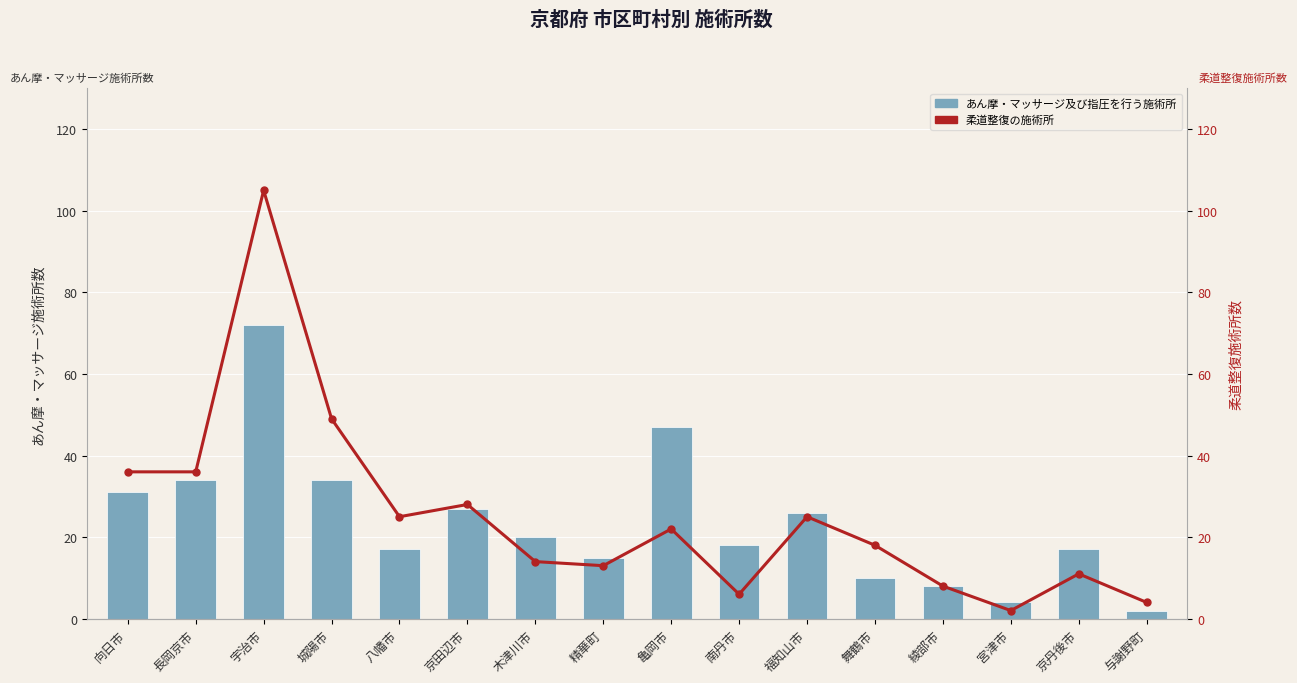

What position from the right is 城陽市?

13